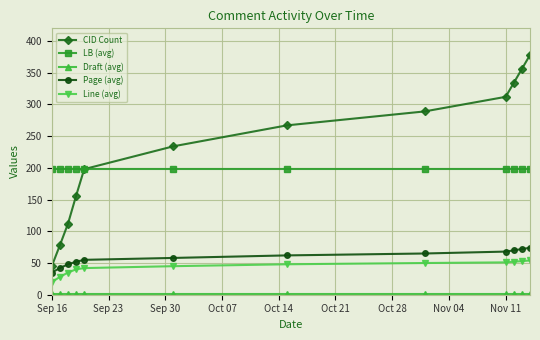

True or false: Line (avg) and LB (avg) cross at least once.

False